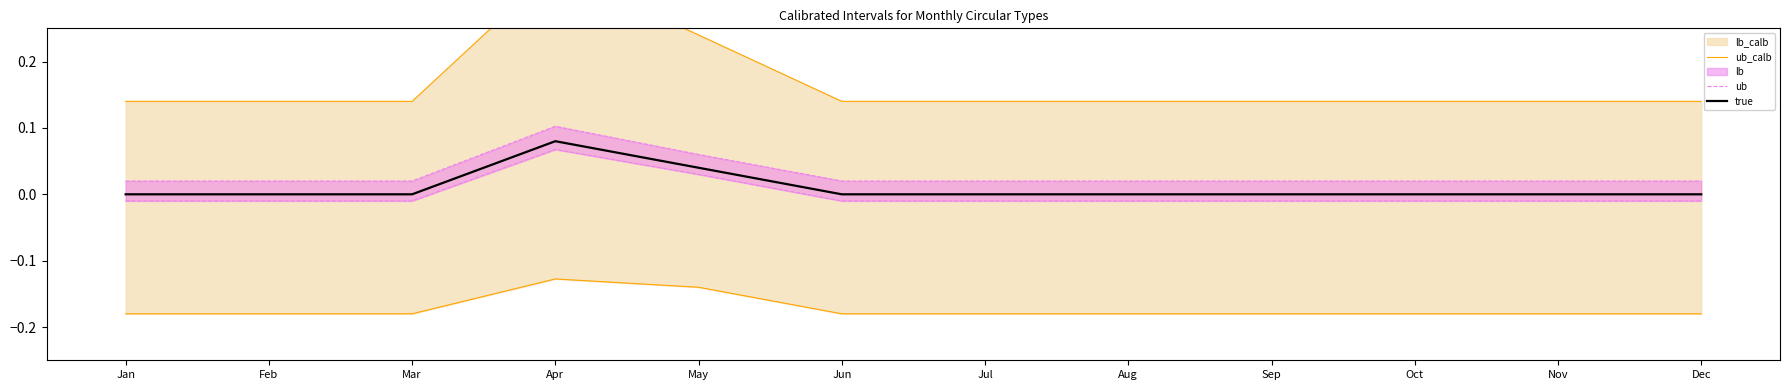

True or false: ub_calb has a value of 0.2 at May.

True